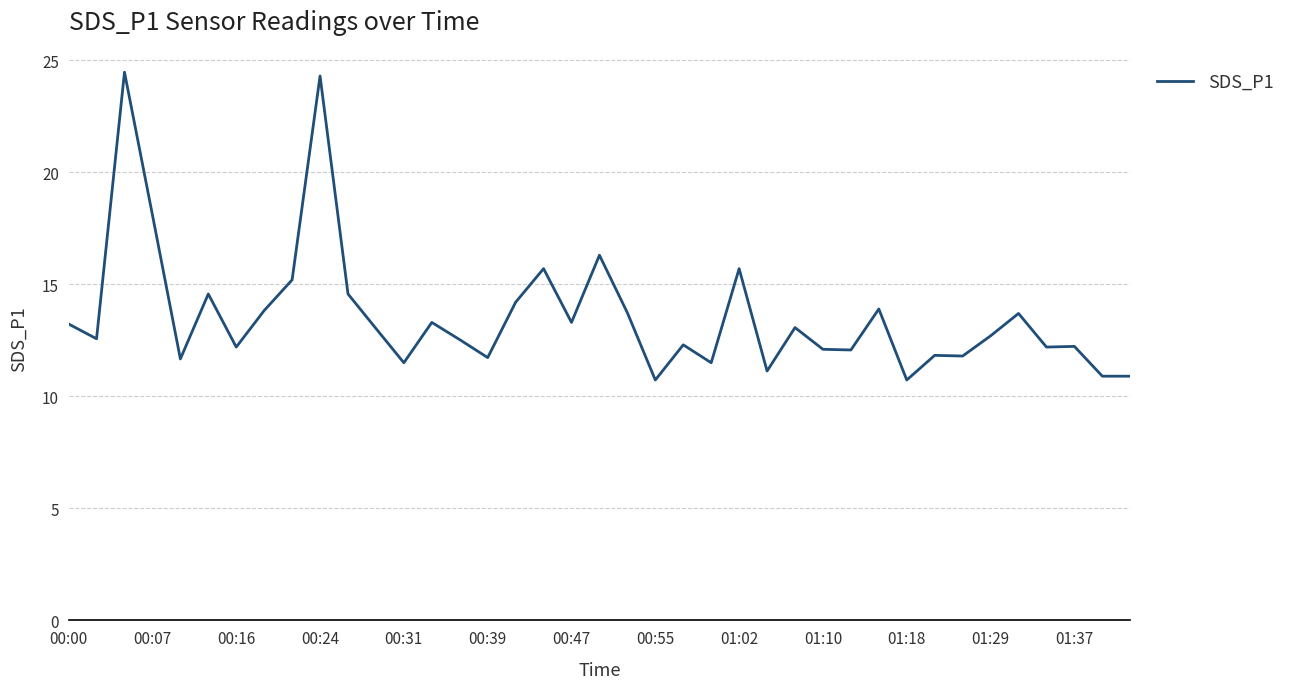

What is the smallest value displayed?

10.7